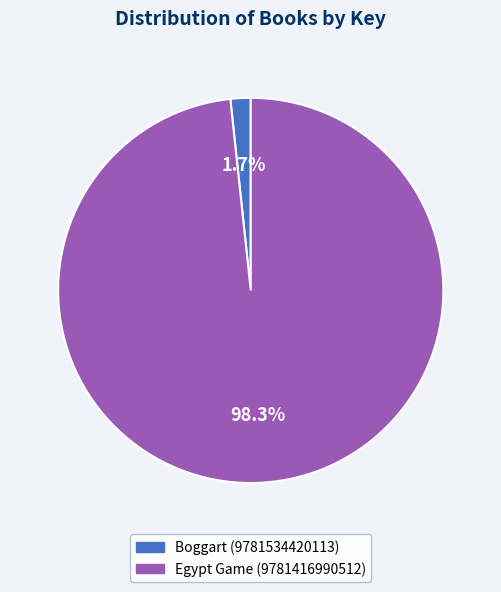

Rank the categories by value from lowest to highest.

Boggart (9781534420113), Egypt Game (9781416990512)